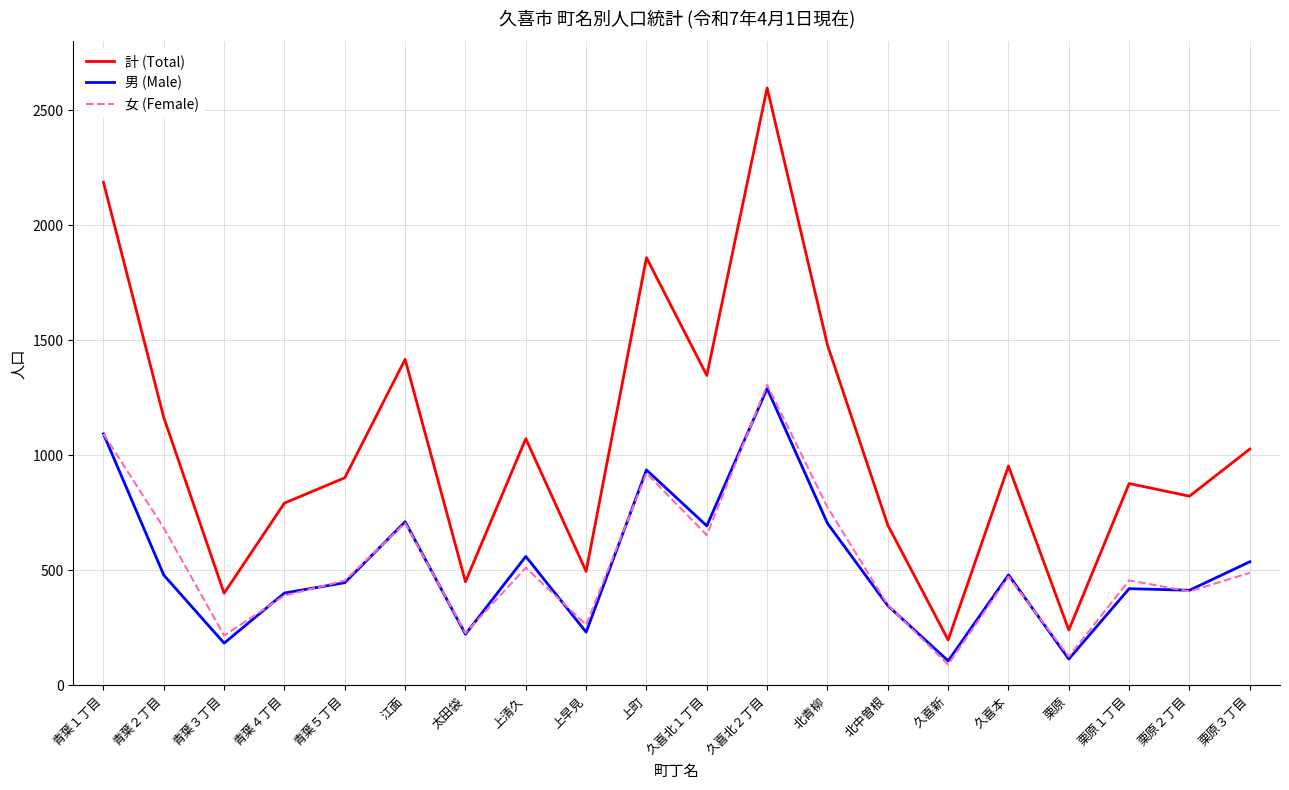

True or false: 計 (Total) has more than 1 interior local peaks.

True